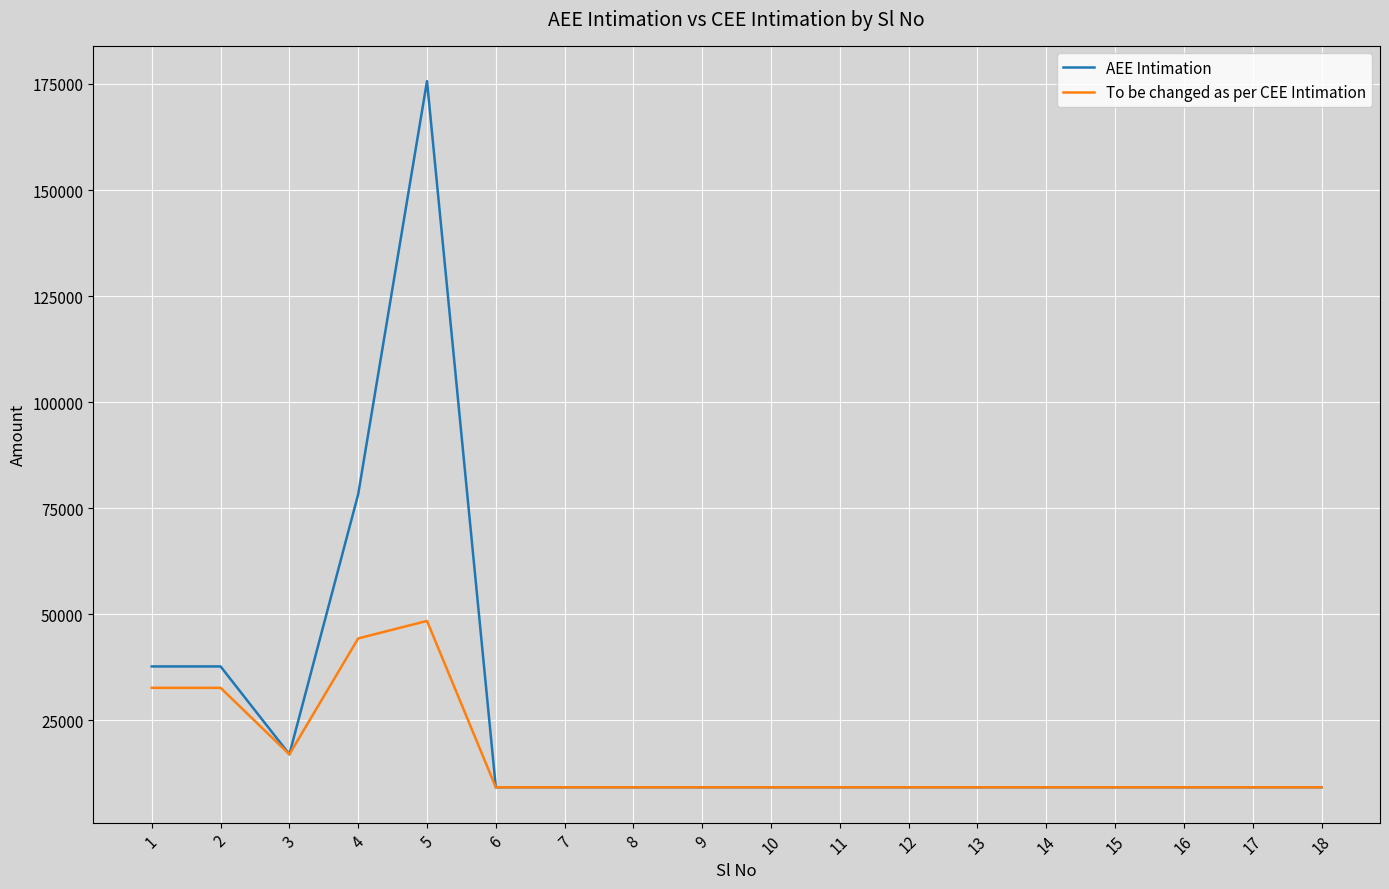

What is the lowest value of the AEE Intimation series?

9260.0